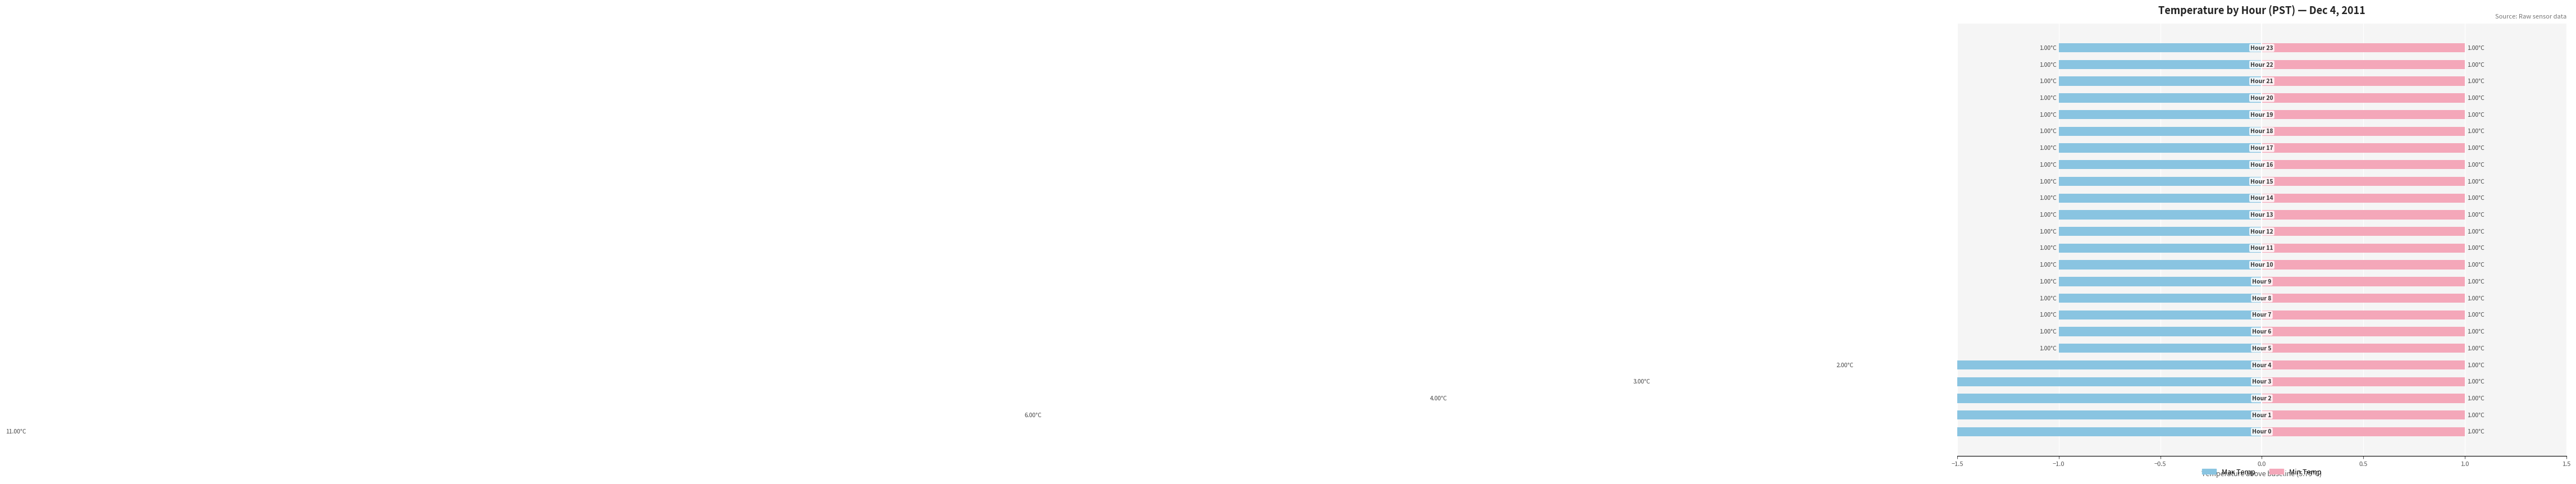

What position from the right is 0.0?

21